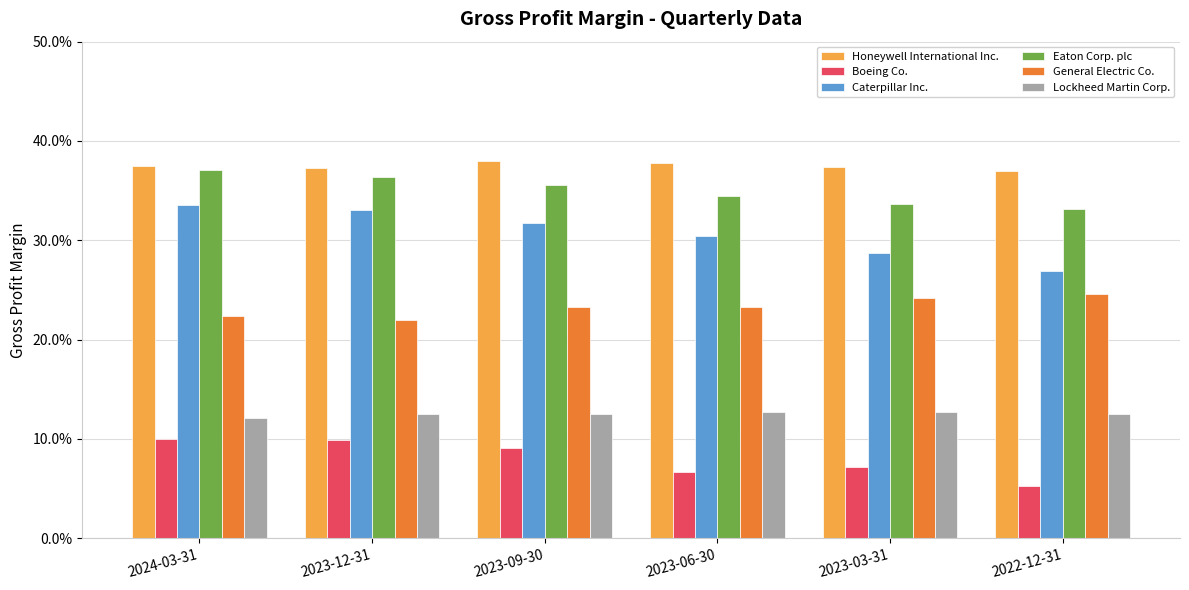

What are all the series names shown in the legend?

Honeywell International Inc., Boeing Co., Caterpillar Inc., Eaton Corp. plc, General Electric Co., Lockheed Martin Corp.